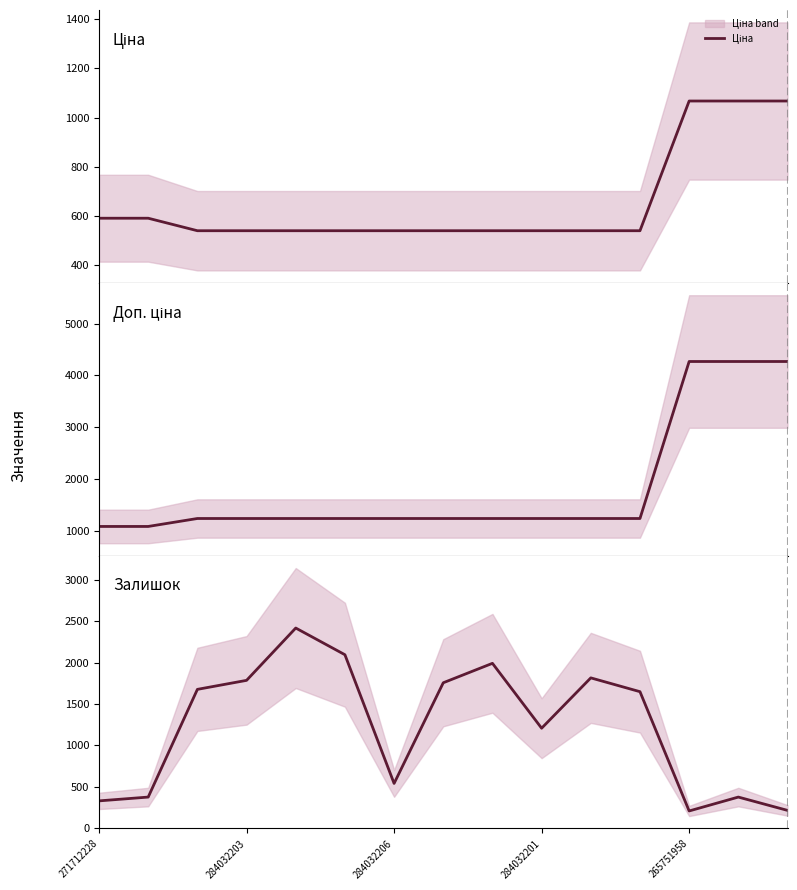

What is the label of the 5th point from the right?

10